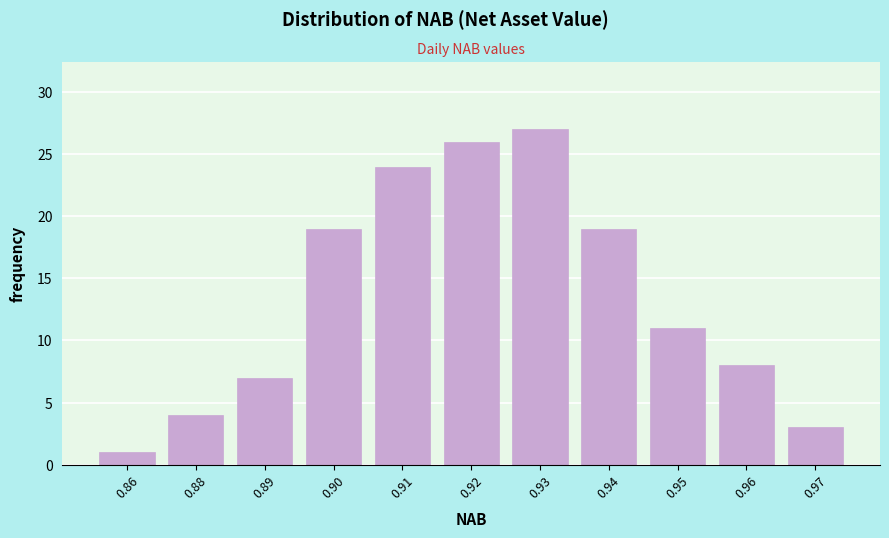

Reading left to right, what are all the values shown in this chart?

0.86=1	0.88=4	0.89=7	0.90=19	0.91=24	0.92=26	0.93=27	0.94=19	0.95=11	0.96=8	0.97=3